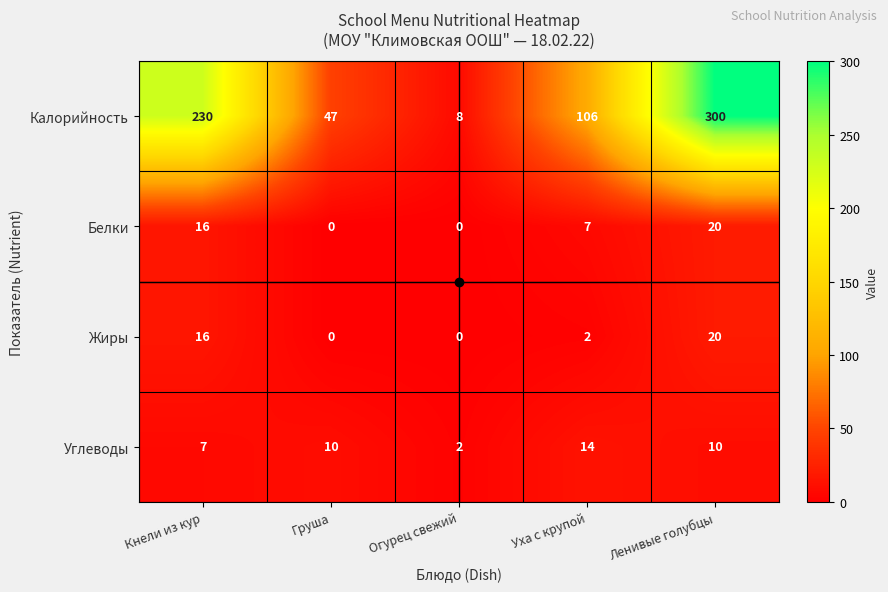

What is the total value across all series at Кнели из кур?

269